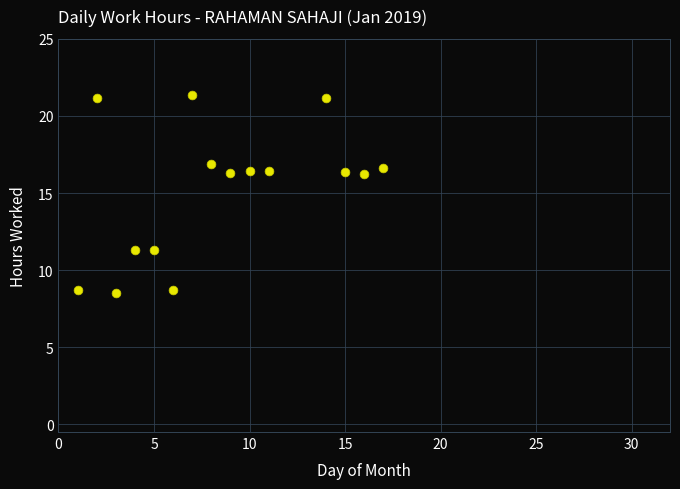

What is the range of Y values (max minus min)?

12.8